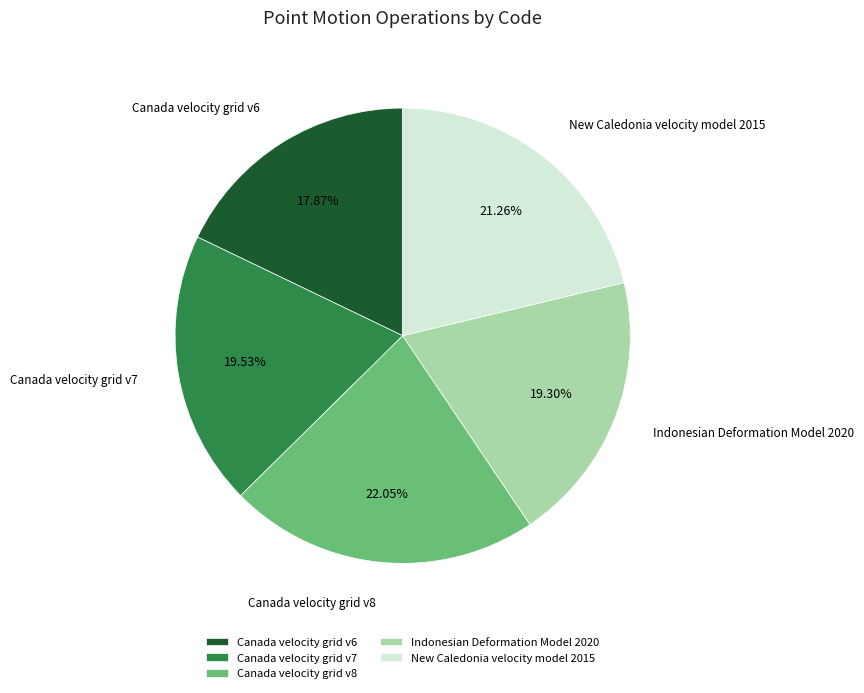

Does any single category account for the majority?

No